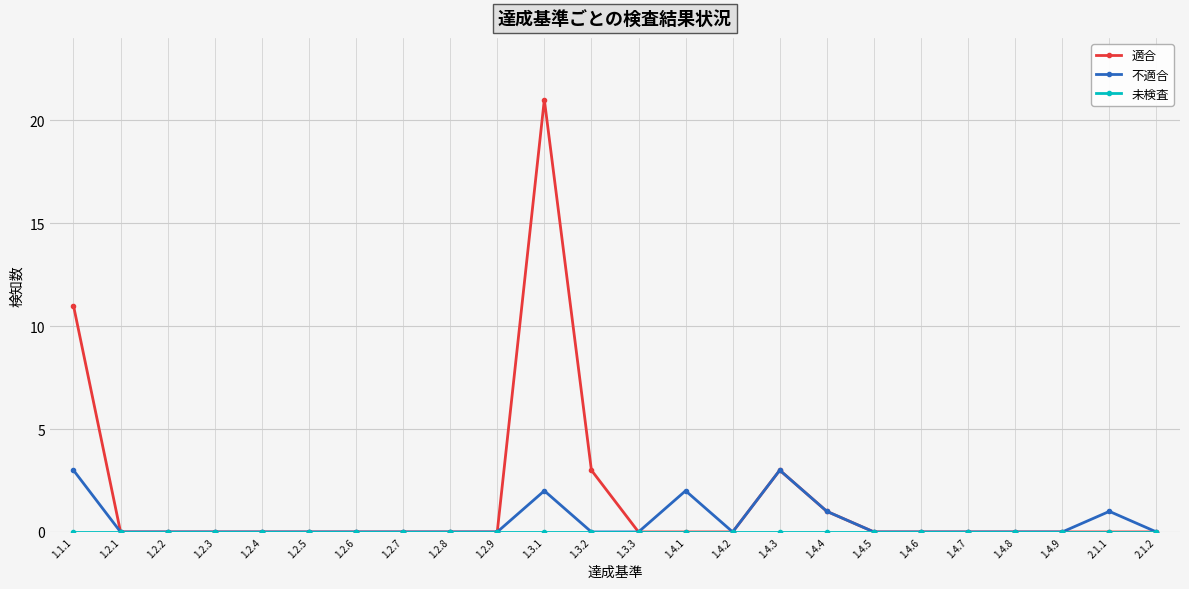

Which category has the highest value across all series?

1.3.1